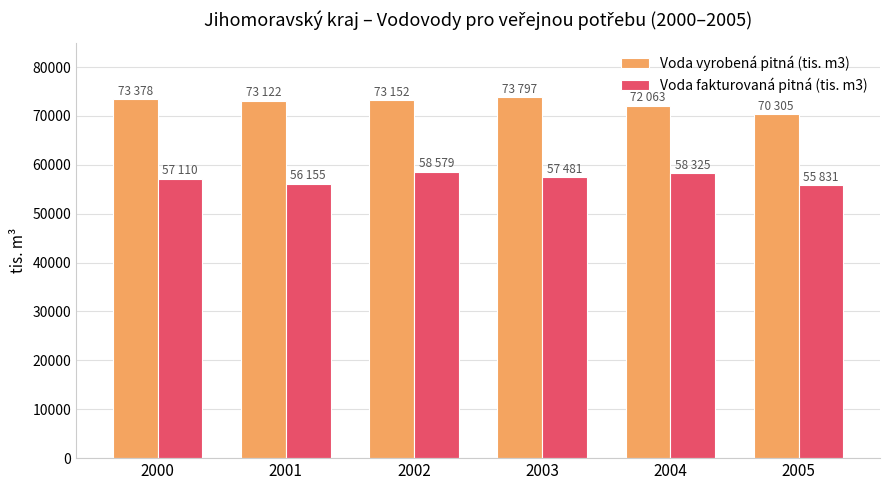

At which label does Voda vyrobená pitná (tis. m3) first exceed 73152?

2000